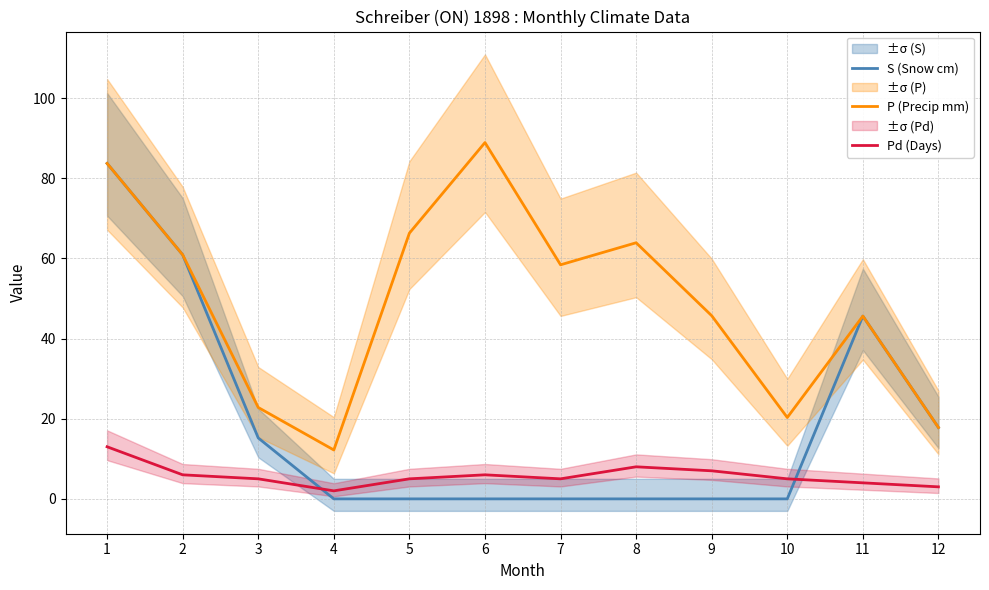

The value of S (Snow cm) at 4 is 0.0. True or false?

True